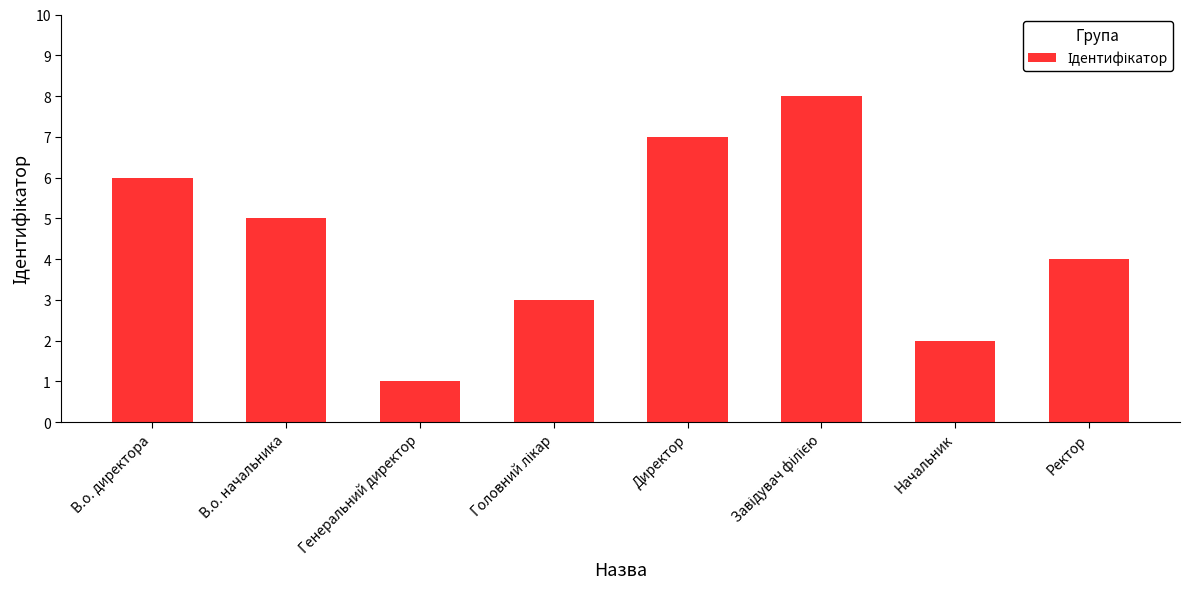

Is it true that the value at Генеральний директор is 1?

True